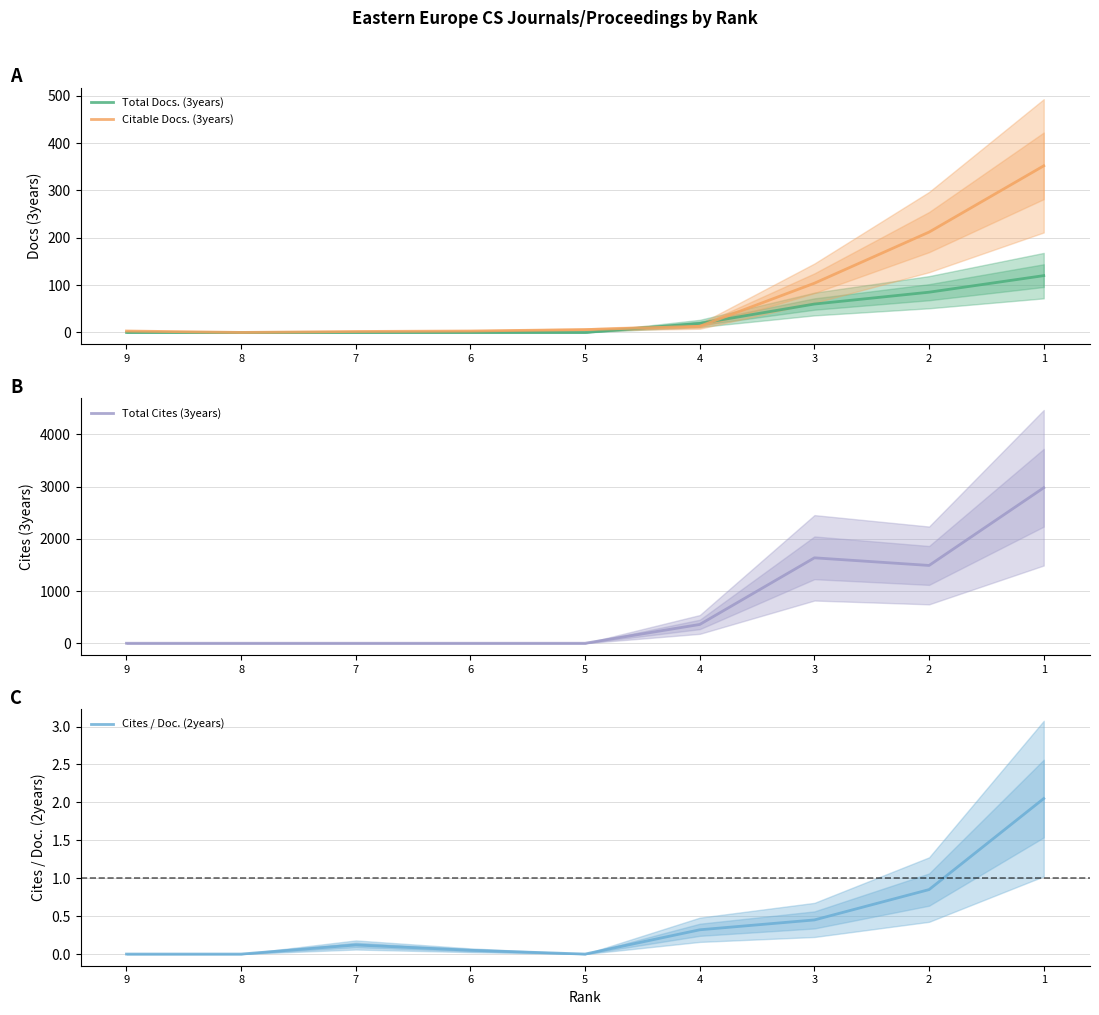

What is the sum of the Citable Docs. (3years) values at 2 and 6?

215